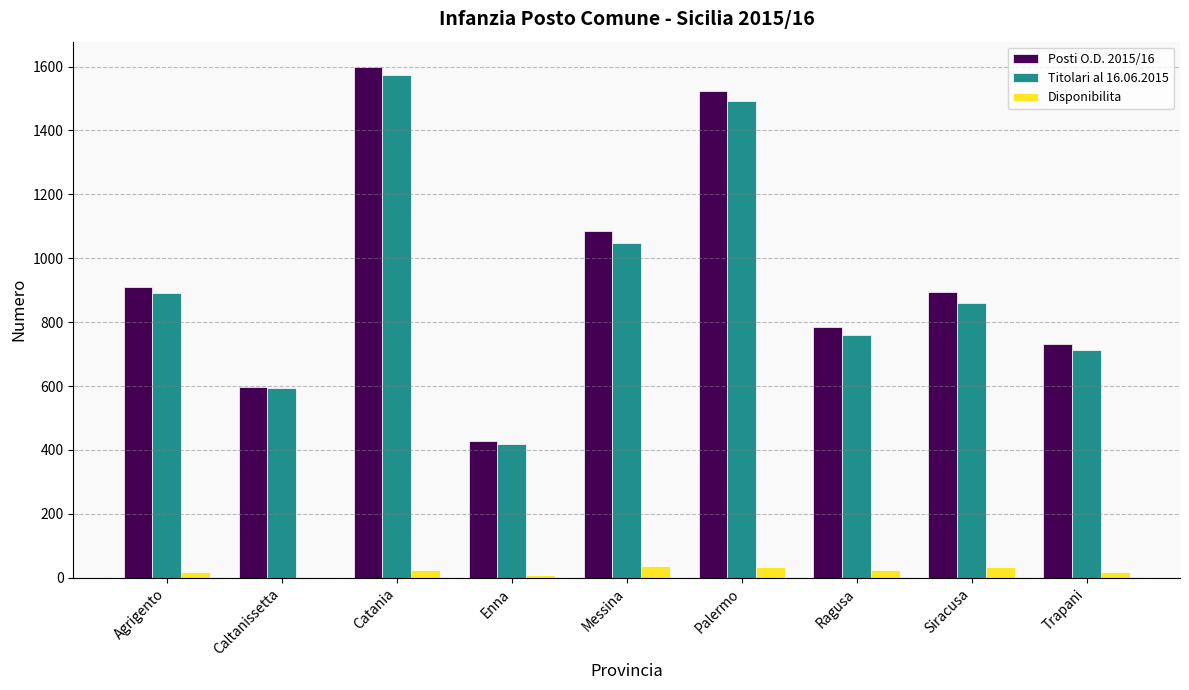

What is the sum of all Disponibilita values?

198